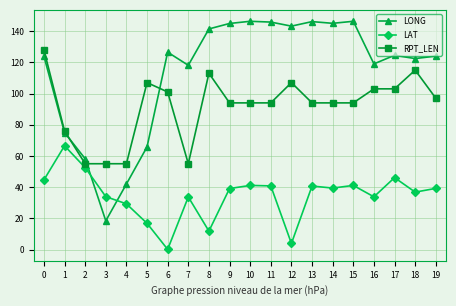

Which series has the widest spread of values?

LONG